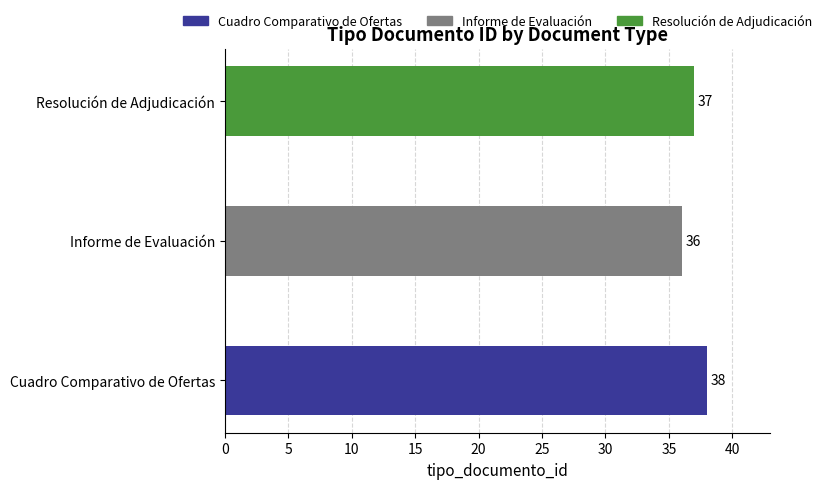

What is the average value?

37